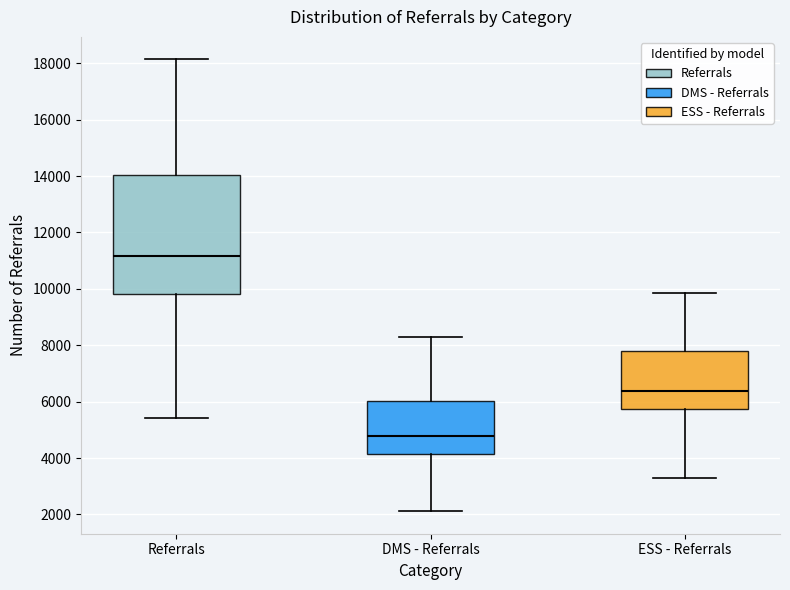

Which box has the lowest median line?

DMS - Referrals